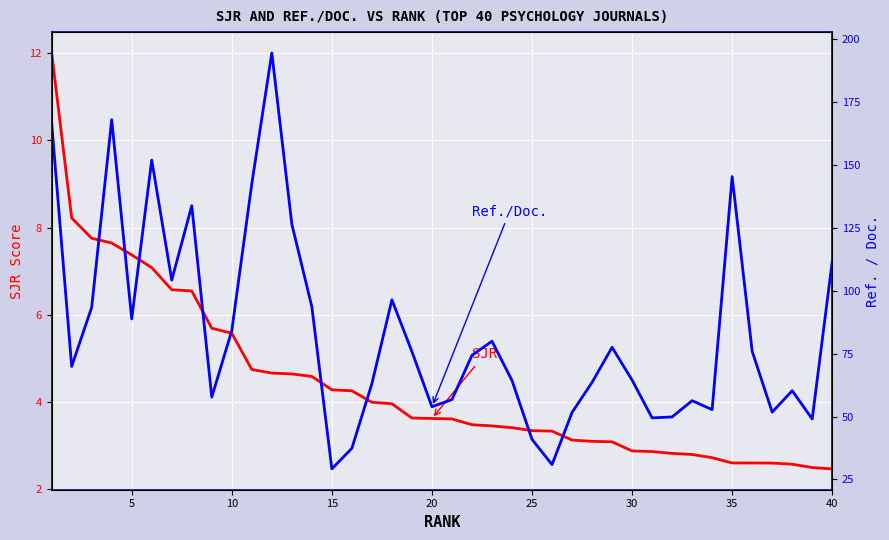

Which series changed the most between 25 and 29?

Ref. / Doc.